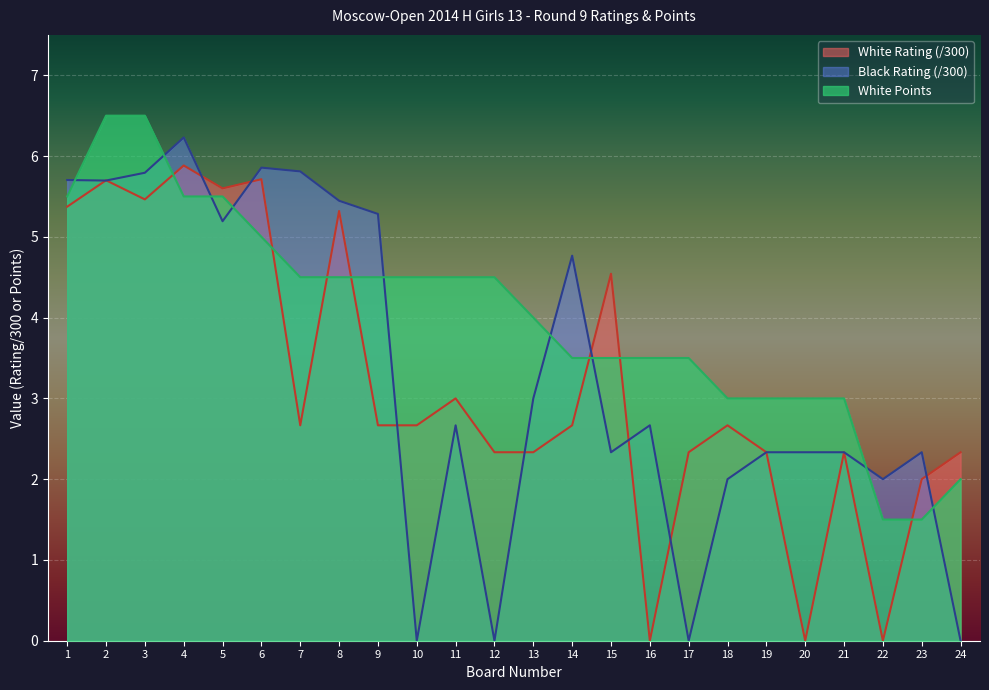

Reading left to right, extract all data points from this chart.

White Rating: 1=5.4	2=5.7	3=5.5	4=5.9	5=5.6	6=5.7	7=2.7	8=5.3	9=2.7	10=2.7	11=3.0	12=2.3	13=2.3	14=2.7	15=4.5	16=0.0	17=2.3	18=2.7	19=2.3	20=0.0	21=2.3	22=0.0	23=2.0	24=2.3
Black Rating: 1=5.7	2=5.7	3=5.8	4=6.2	5=5.2	6=5.9	7=5.8	8=5.4	9=5.3	10=0.0	11=2.7	12=0.0	13=3.0	14=4.8	15=2.3	16=2.7	17=0.0	18=2.0	19=2.3	20=2.3	21=2.3	22=2.0	23=2.3	24=0.0
White Points: 1=5.5	2=6.5	3=6.5	4=5.5	5=5.5	6=5.0	7=4.5	8=4.5	9=4.5	10=4.5	11=4.5	12=4.5	13=4.0	14=3.5	15=3.5	16=3.5	17=3.5	18=3.0	19=3.0	20=3.0	21=3.0	22=1.5	23=1.5	24=2.0